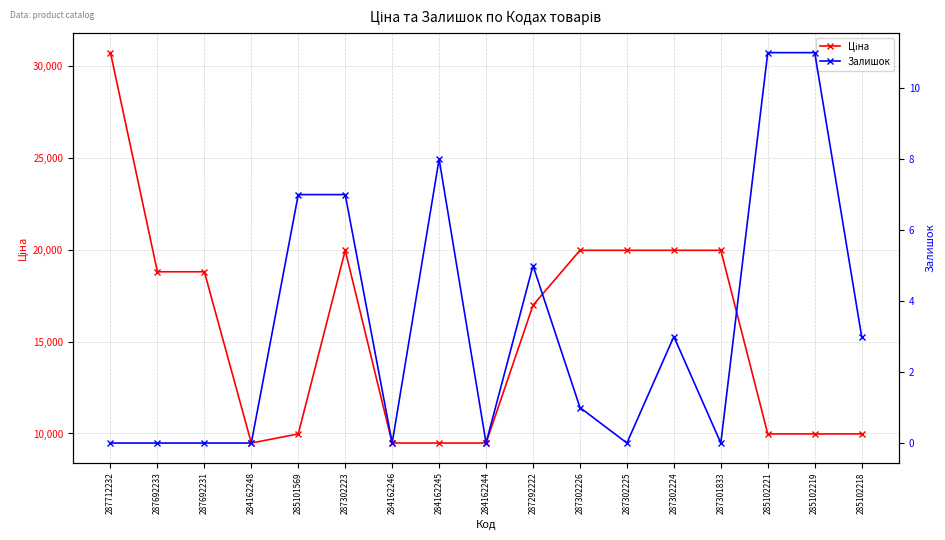

How many interior local peaks does the Залишок series have?

3